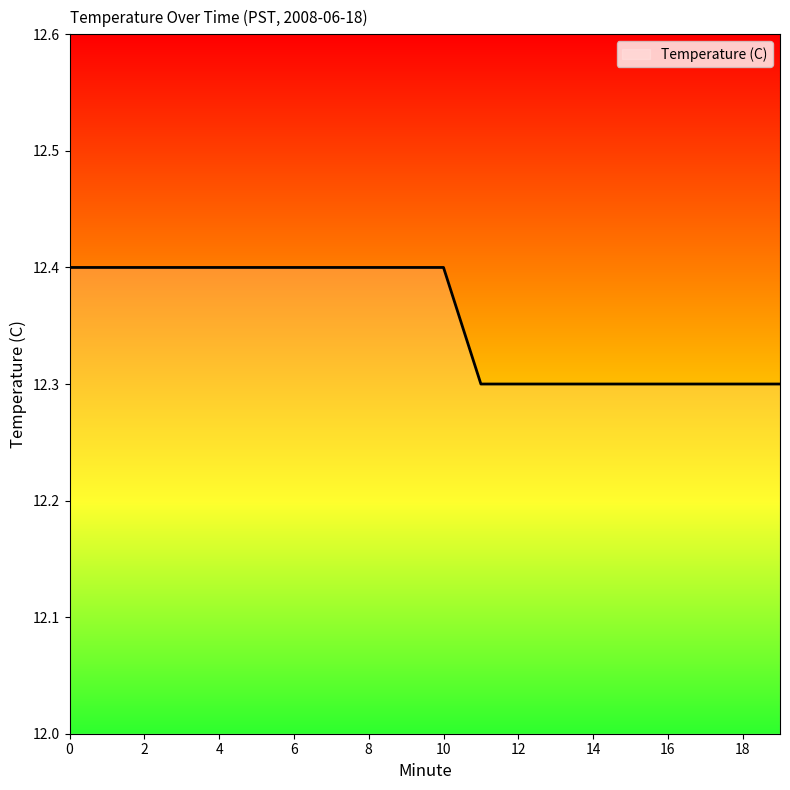

What is the minimum value shown in the chart?

12.3